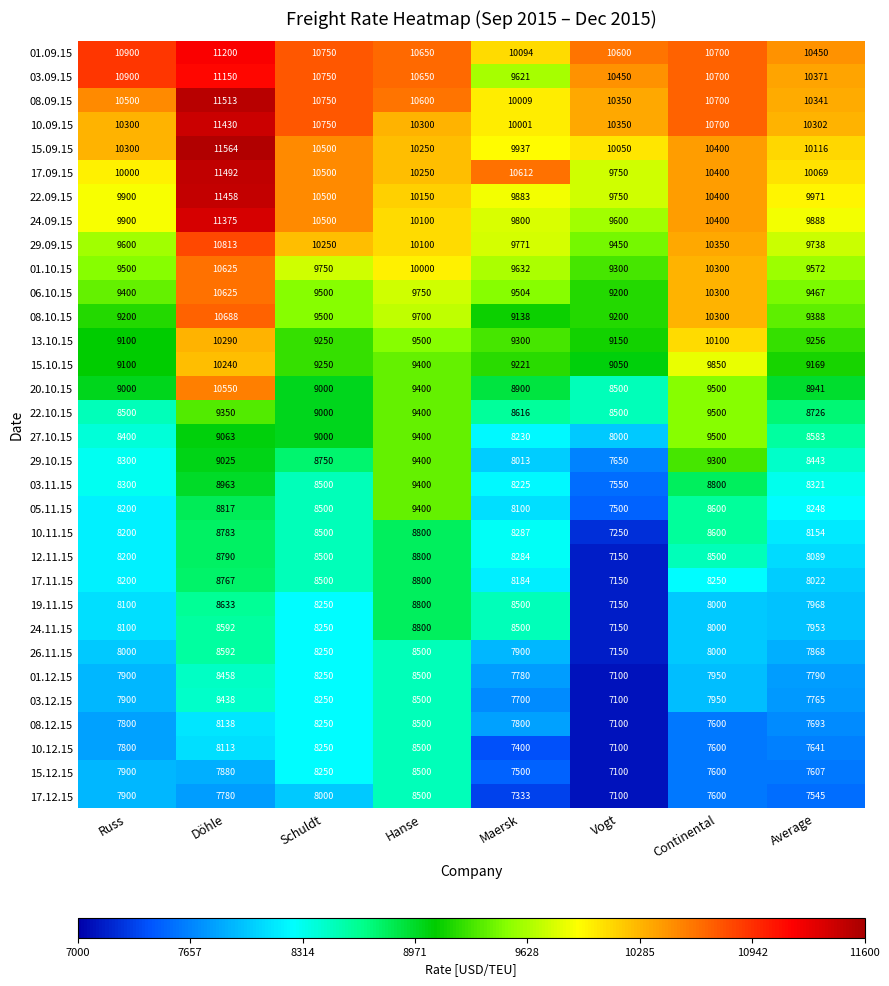

Where is 24.09.15 nearest to the value 10487?

Schuldt